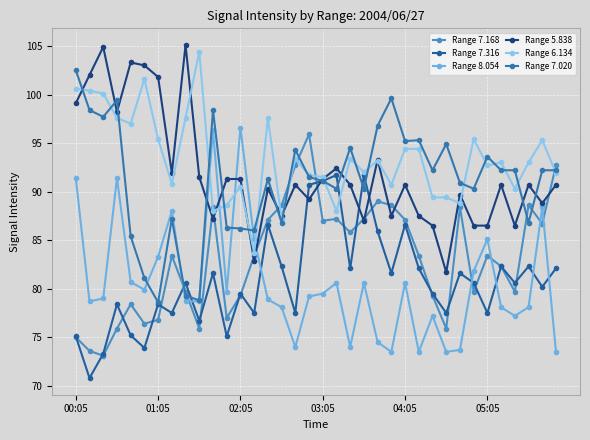

After their last crossing, which series has the higher values: Range 7.316 or Range 6.134?

Range 6.134